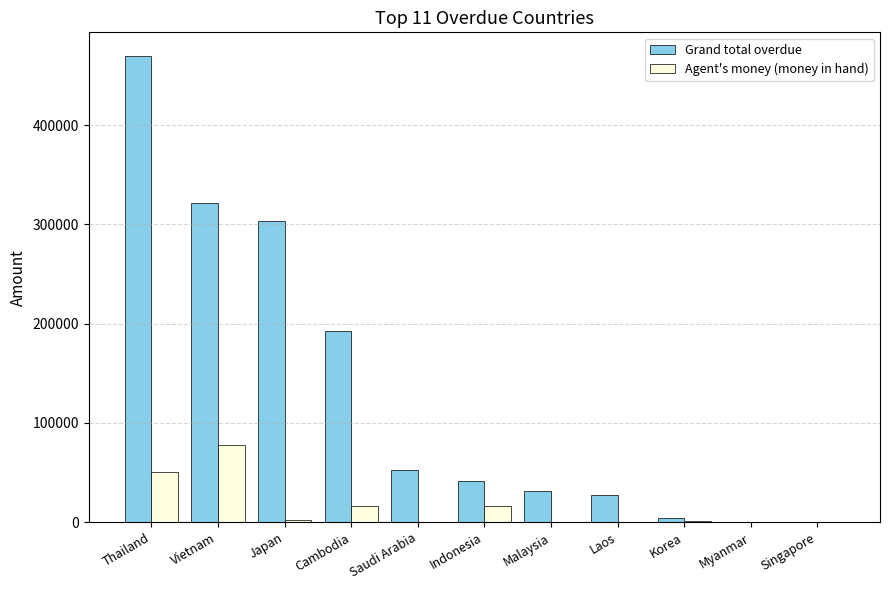

What is the sum of all Grand total overdue values?

1444712.2